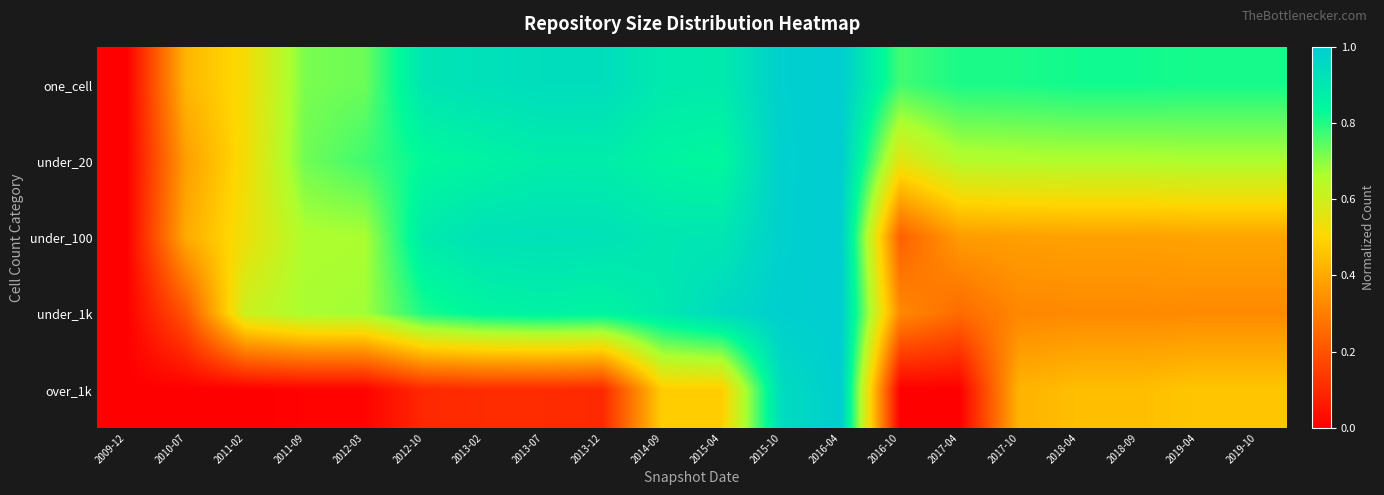

Reading left to right, transcribe all the data shown in this chart.

one_cell: 2009-12=0.0	2010-07=0.4	2011-02=0.5	2011-09=0.7	2012-03=0.7	2012-10=0.9	2013-02=0.9	2013-07=0.9	2013-12=0.9	2014-09=0.9	2015-04=0.9	2015-10=1.0	2016-04=1.0	2016-10=0.8	2017-04=0.8	2017-10=0.8	2018-04=0.8	2018-09=0.8	2019-04=0.8	2019-10=0.8
under_20: 2009-12=0.0	2010-07=0.4	2011-02=0.5	2011-09=0.7	2012-03=0.8	2012-10=0.8	2013-02=0.9	2013-07=0.9	2013-12=0.9	2014-09=0.9	2015-04=0.8	2015-10=1.0	2016-04=1.0	2016-10=0.6	2017-04=0.7	2017-10=0.7	2018-04=0.7	2018-09=0.7	2019-04=0.7	2019-10=0.7
under_100: 2009-12=0.0	2010-07=0.4	2011-02=0.5	2011-09=0.7	2012-03=0.7	2012-10=0.9	2013-02=0.9	2013-07=0.9	2013-12=0.9	2014-09=0.9	2015-04=0.9	2015-10=1.0	2016-04=1.0	2016-10=0.2	2017-04=0.4	2017-10=0.4	2018-04=0.4	2018-09=0.4	2019-04=0.4	2019-10=0.4
under_1k: 2009-12=0.0	2010-07=0.2	2011-02=0.6	2011-09=0.7	2012-03=0.7	2012-10=0.8	2013-02=0.9	2013-07=0.9	2013-12=0.9	2014-09=0.9	2015-04=1.0	2015-10=1.0	2016-04=1.0	2016-10=0.3	2017-04=0.3	2017-10=0.3	2018-04=0.3	2018-09=0.3	2019-04=0.3	2019-10=0.3
over_1k: 2009-12=0.0	2010-07=0.0	2011-02=0.0	2011-09=0.0	2012-03=0.0	2012-10=0.1	2013-02=0.1	2013-07=0.1	2013-12=0.1	2014-09=0.5	2015-04=0.5	2015-10=0.9	2016-04=1.0	2016-10=0.0	2017-04=0.0	2017-10=0.4	2018-04=0.4	2018-09=0.4	2019-04=0.5	2019-10=0.5